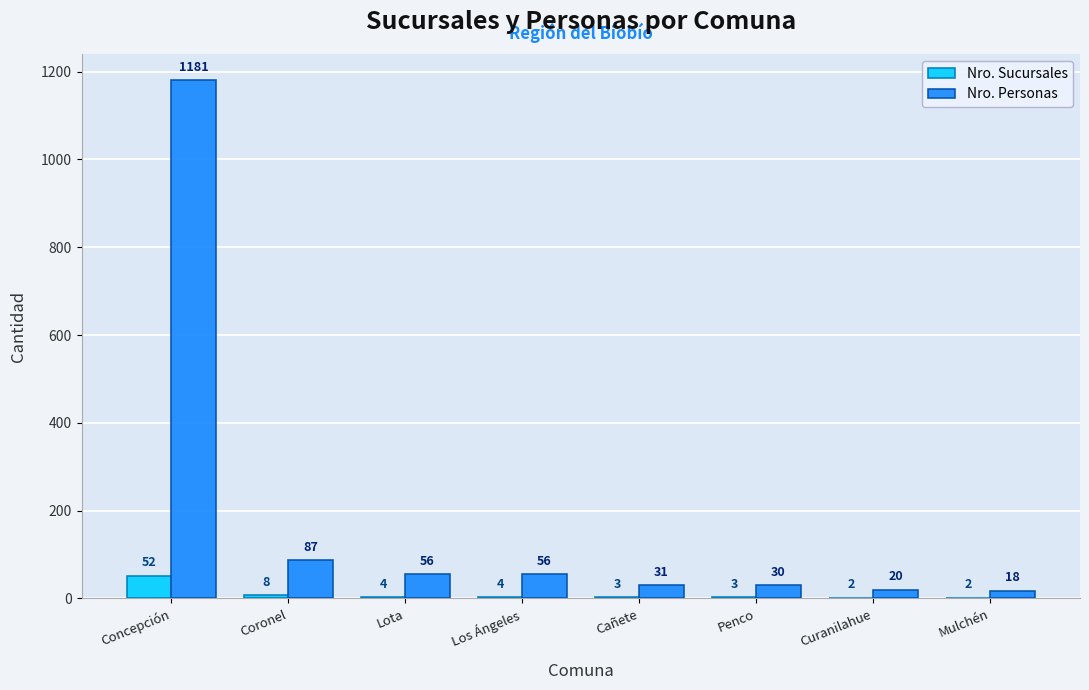

How many series are shown in this chart?

2